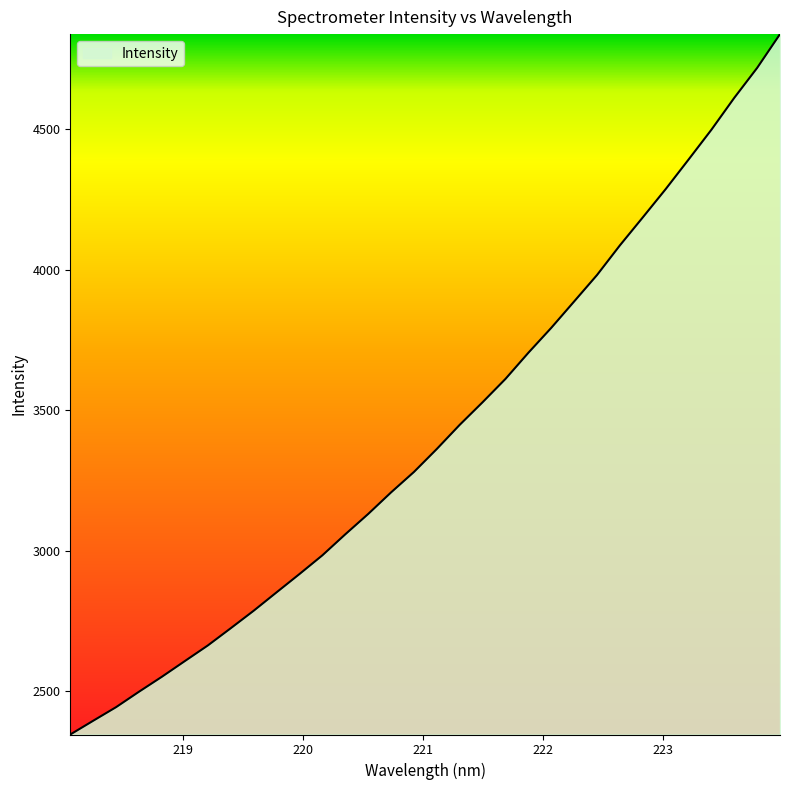

What is the smallest value displayed?

2346.1